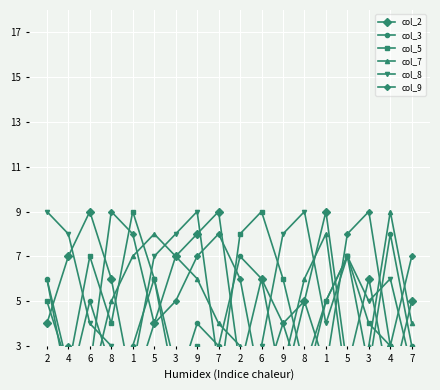

Is it true that col_3 equals 2 at 1?

False